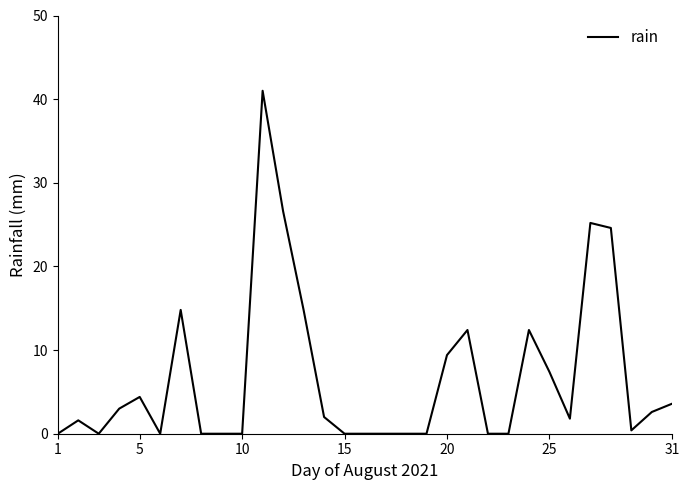

What is the difference between the maximum and minimum values?

41.0